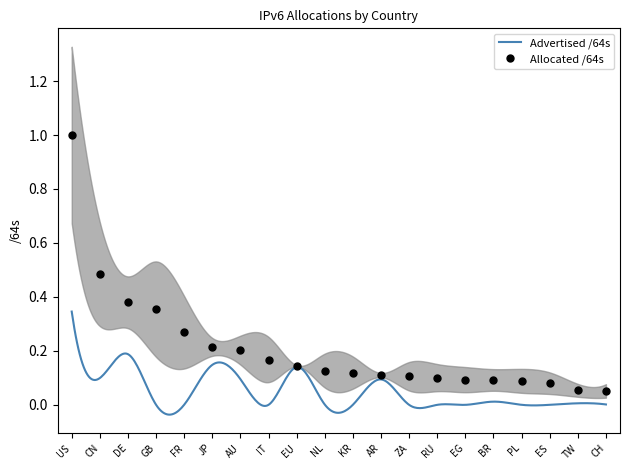

True or false: the data shows 0.1 at ZA.

False